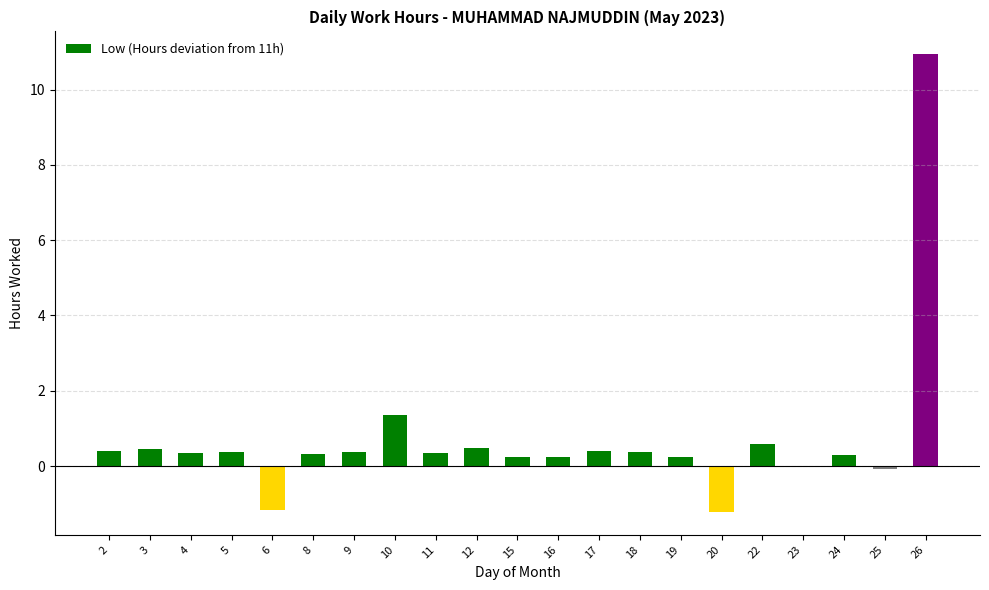

What is the greatest value displayed?

10.9